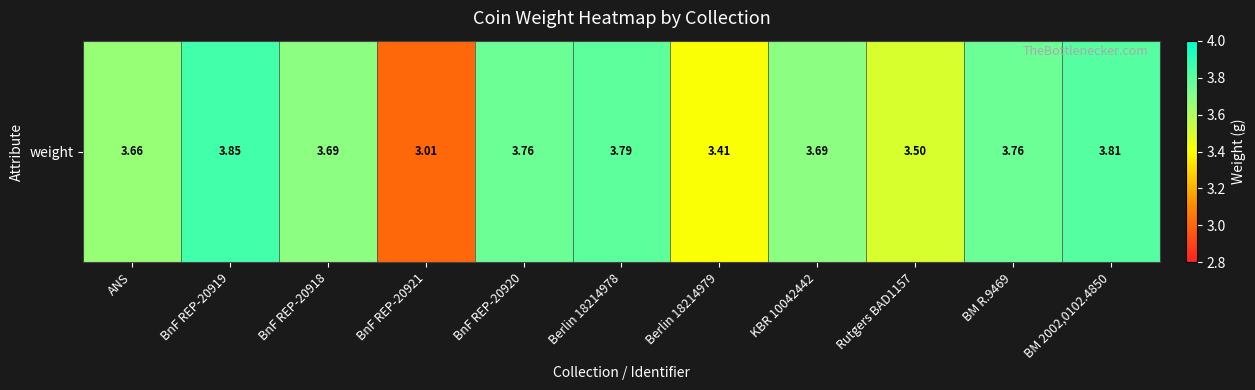

At which category does the chart reach its minimum across all series?

BnF REP-20921